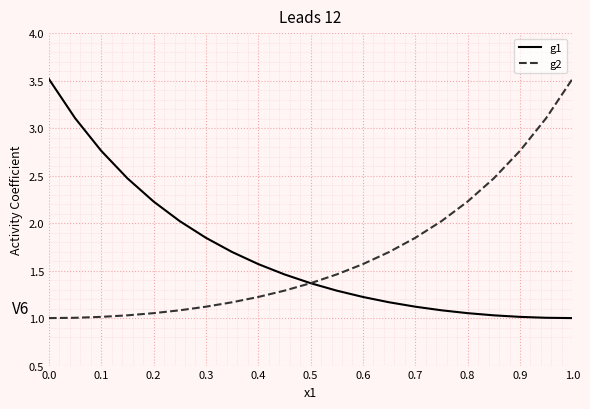

What is the maximum value shown in the chart?

3.5